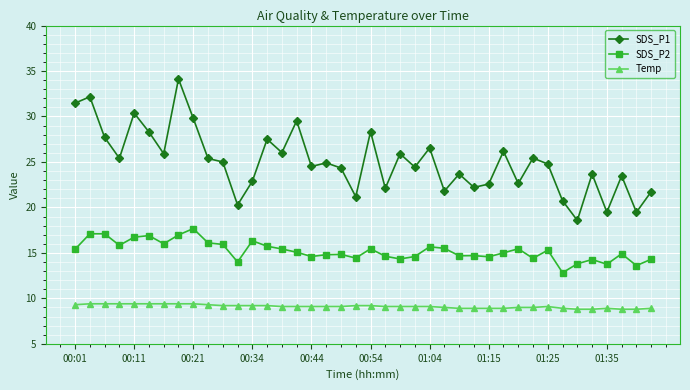

What is the minimum value for Temp?

8.8